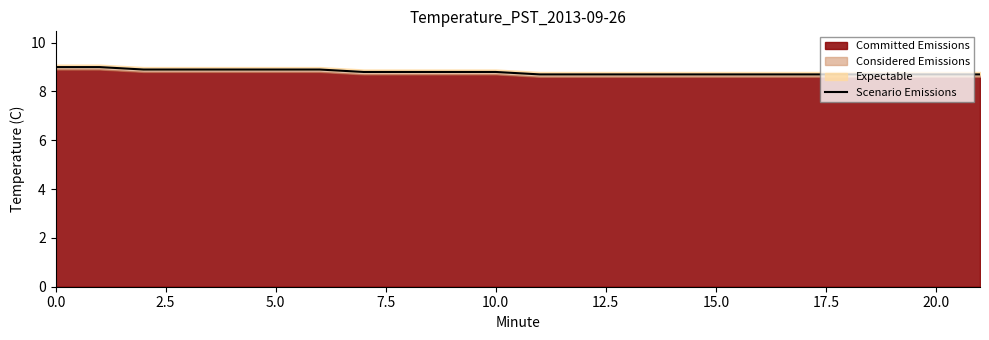

What is the smallest value displayed?

8.7